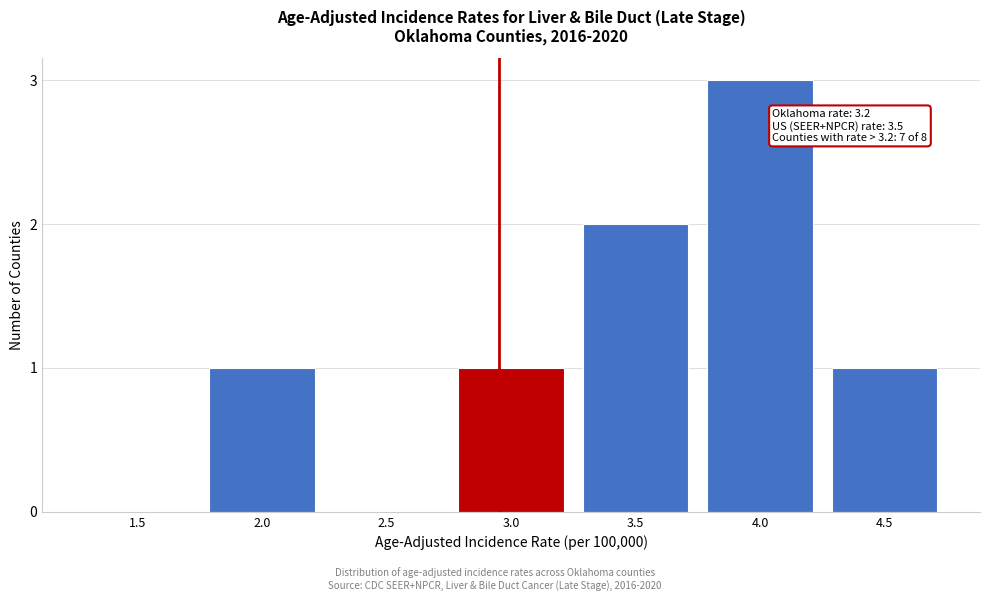

Reading left to right, list all the values displayed in this chart.

1.5=0	2.0=1	2.5=0	3.0=1	3.5=2	4.0=3	4.5=1